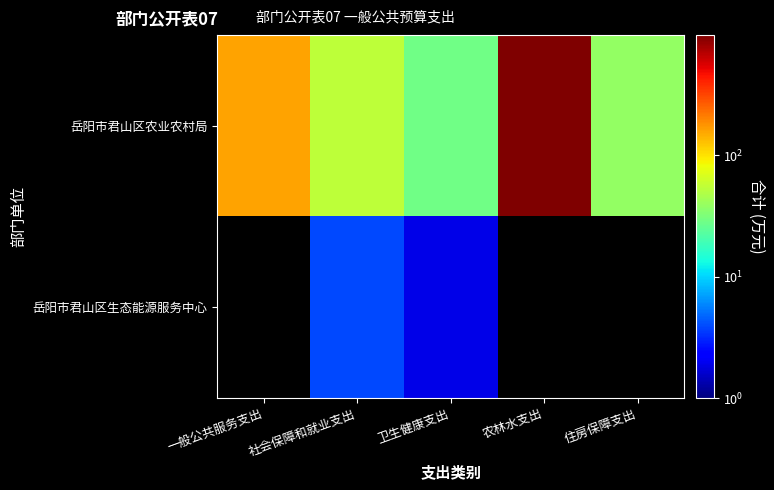

Which category has the highest value in the 岳阳市君山区农业农村局 series?

农林水支出